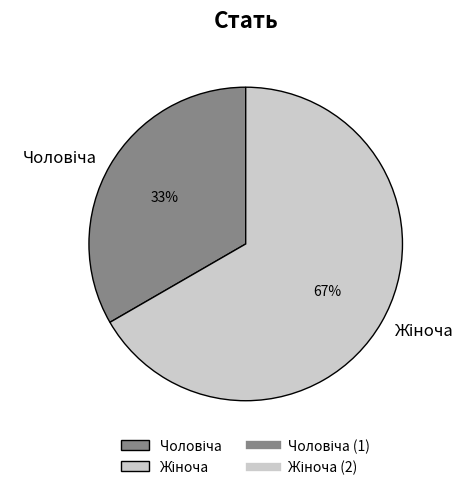

To the nearest percent, what is the average slice percentage?

50%